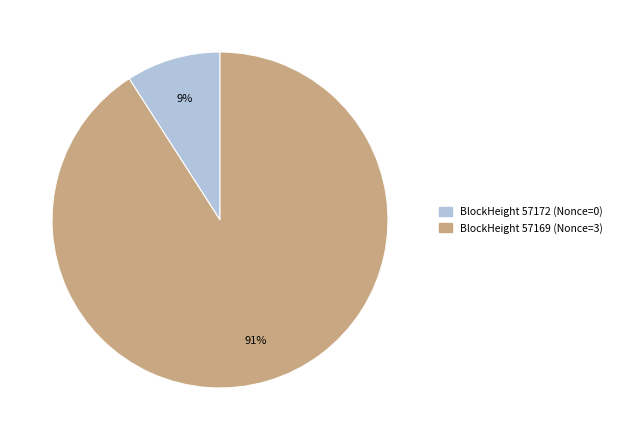

Does any single category account for the majority?

Yes